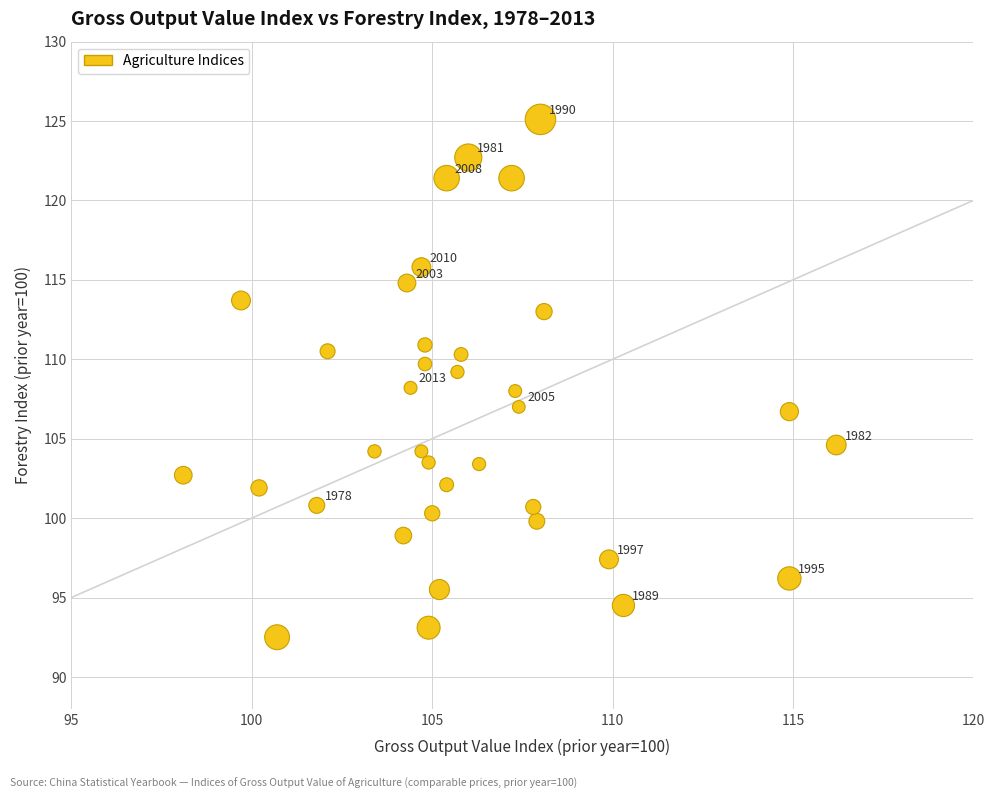

What is the range of Y values (max minus min)?

32.6